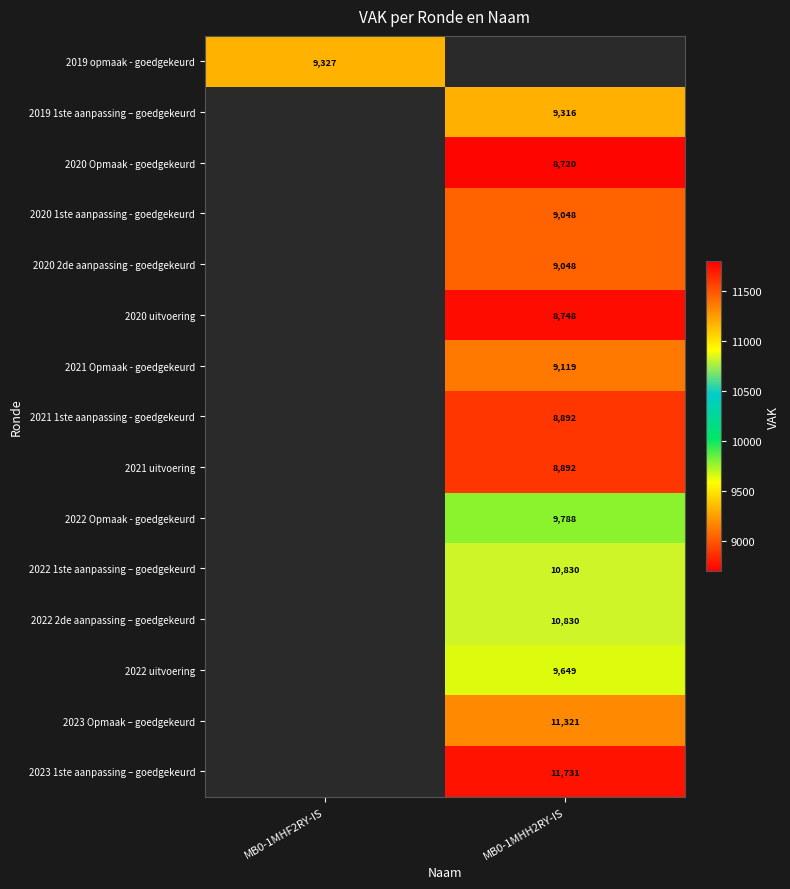

The 2022 1ste aanpassing – goedgekeurd series shows 10830 at MB0-1MHH2RY-IS. True or false?

True